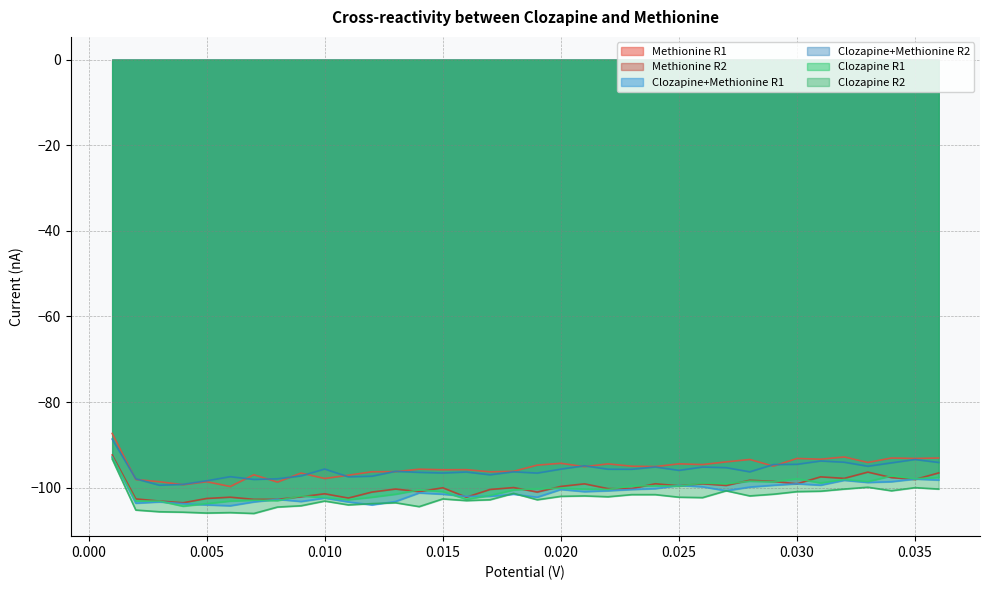

How many intersections are there between Clozapine+Methionine R2 and Methionine R1?

14